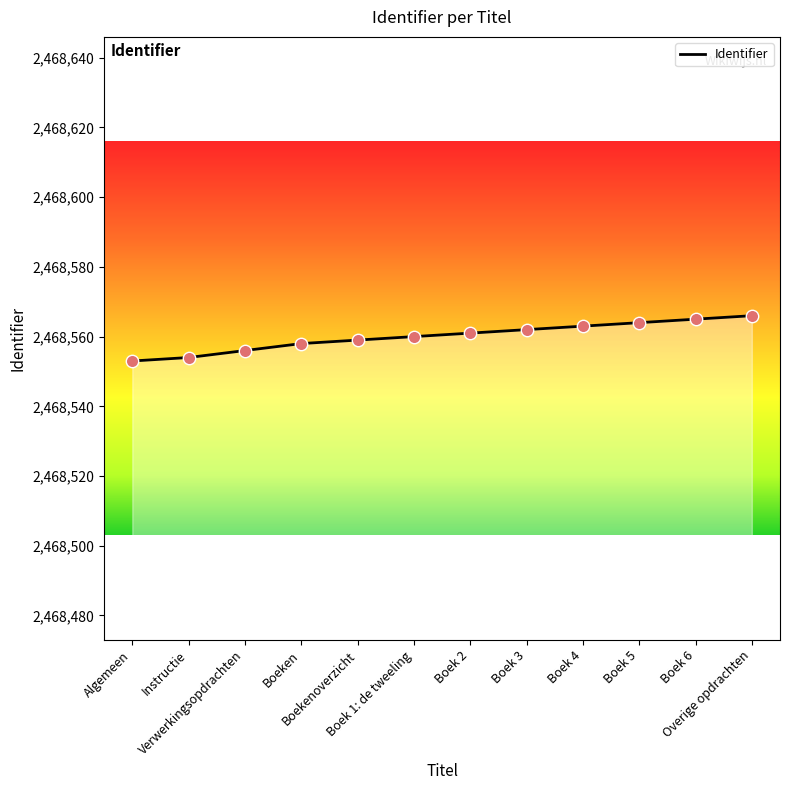

Approximately how many times larger is the value at Boek 4 compared to Boek 1: de tweeling?

1.0